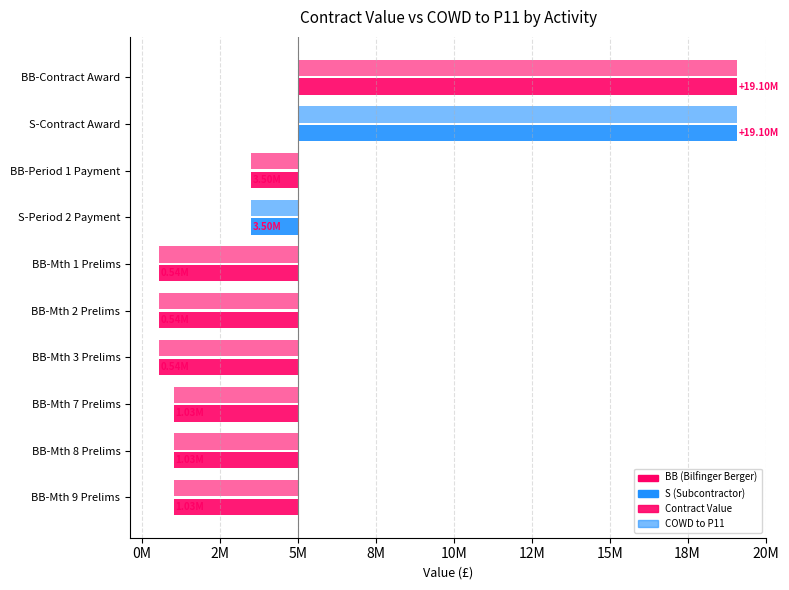

What is the minimum value shown in the chart?

-4460101.4